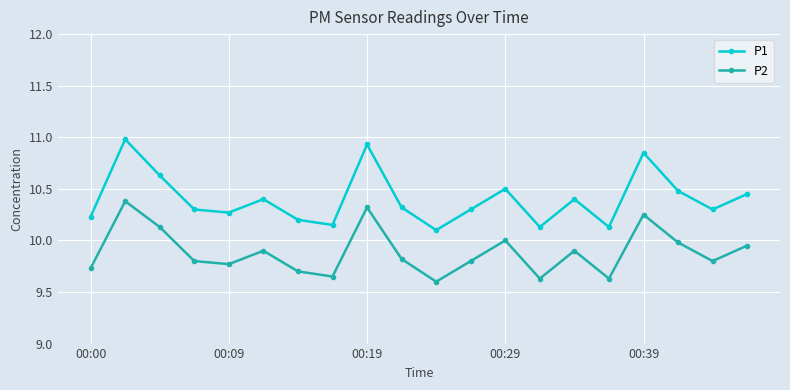

How many lines are shown in the chart?

2